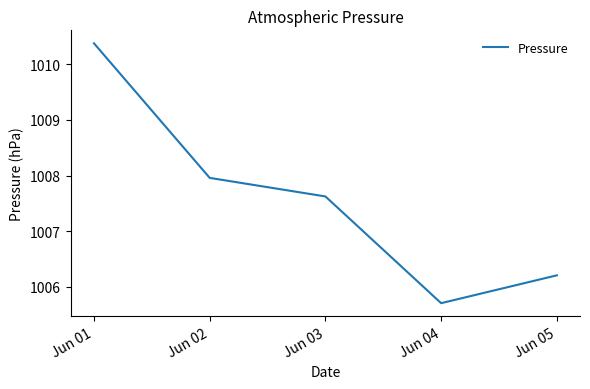

Between Jun 02 and Jun 04, which is larger?

Jun 02